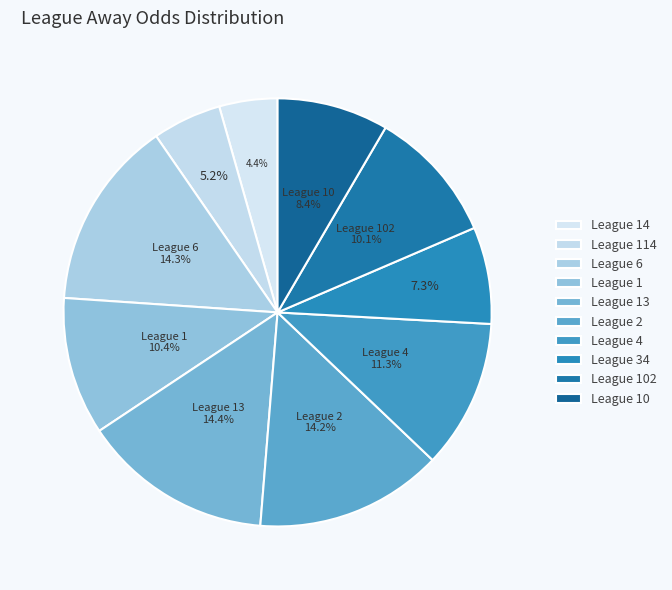

Count the number of slices in the pie.

10